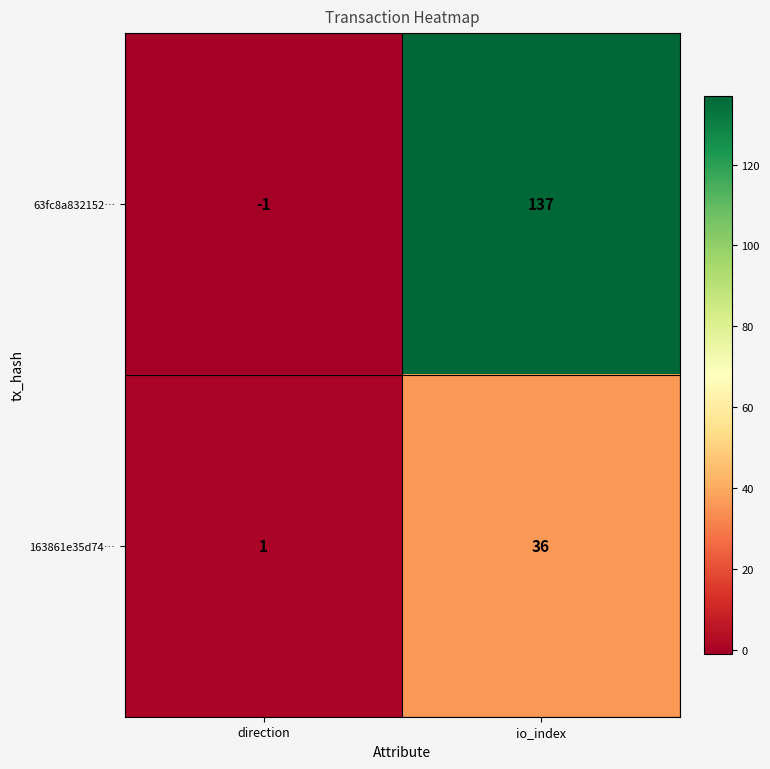

At which category is the sum across all series the highest?

io_index